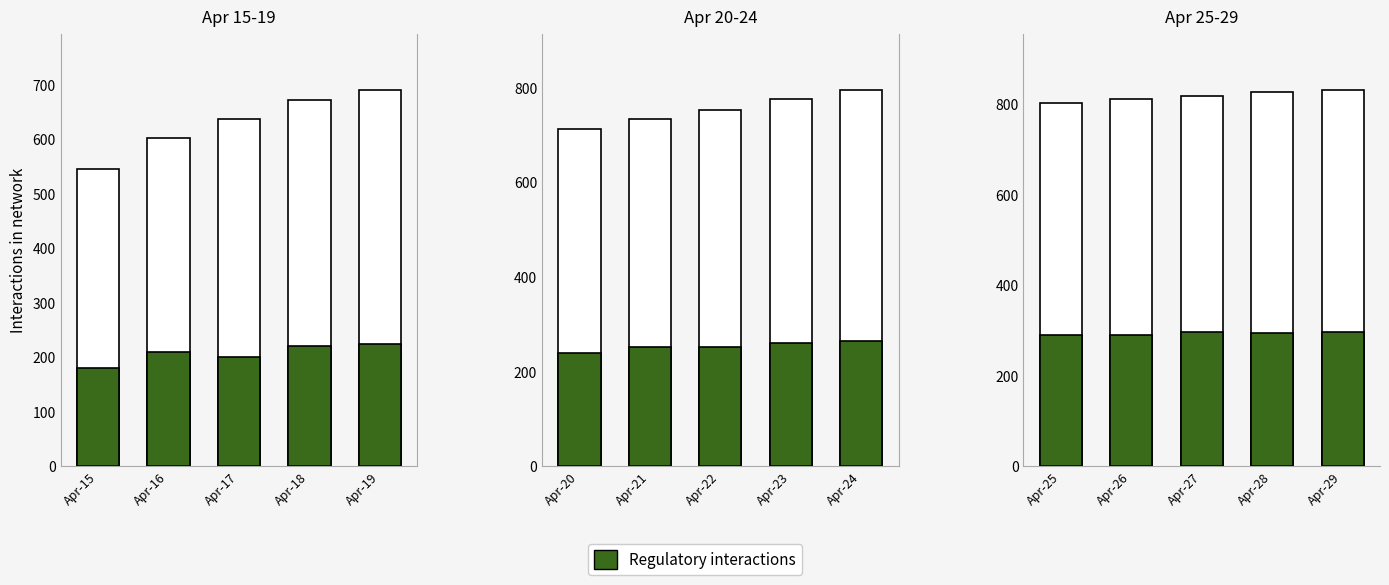

Count the number of categories in the chart.

5